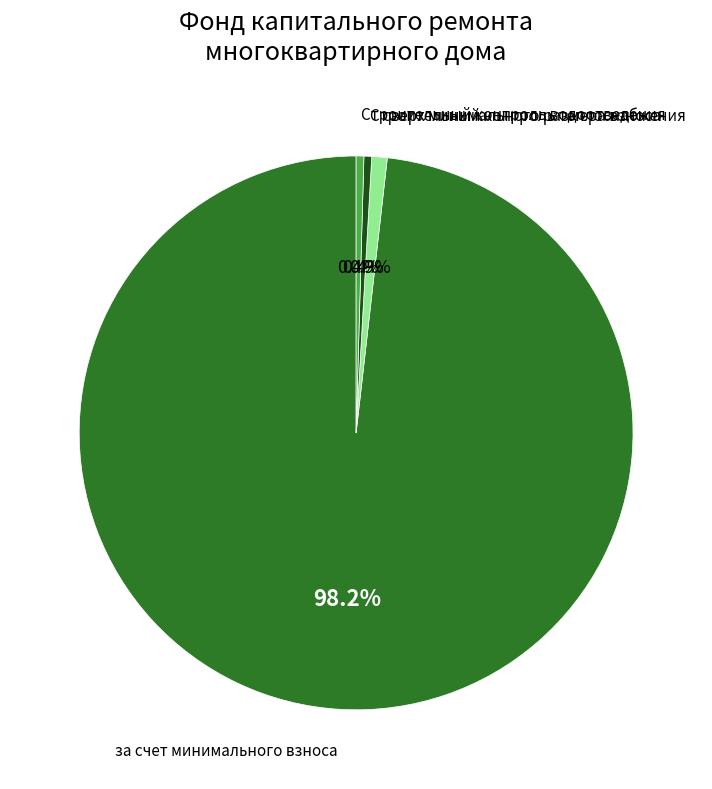

Is there any slice that represents more than half of the pie?

Yes